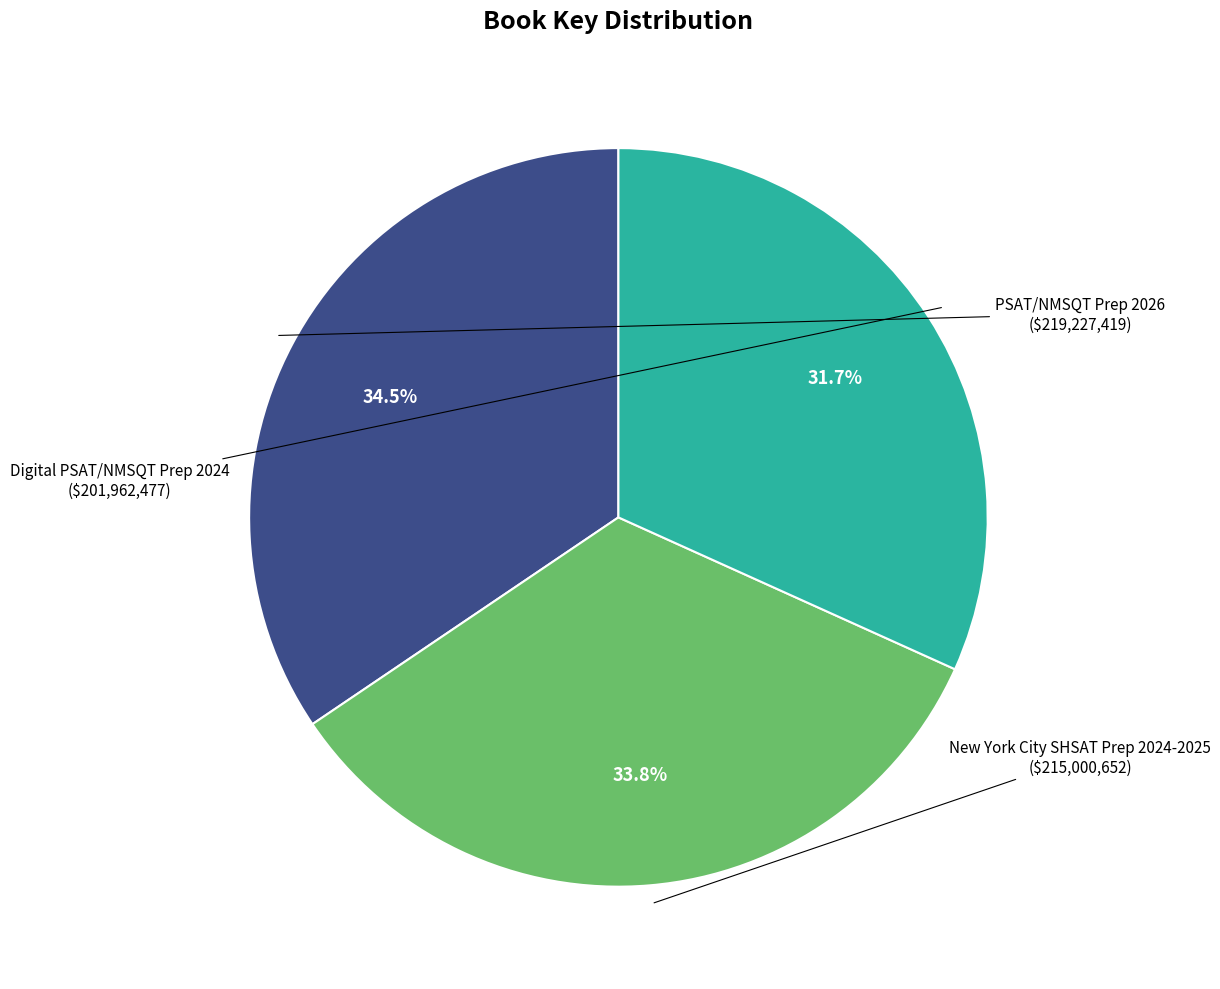

Is there a majority slice in this chart?

No